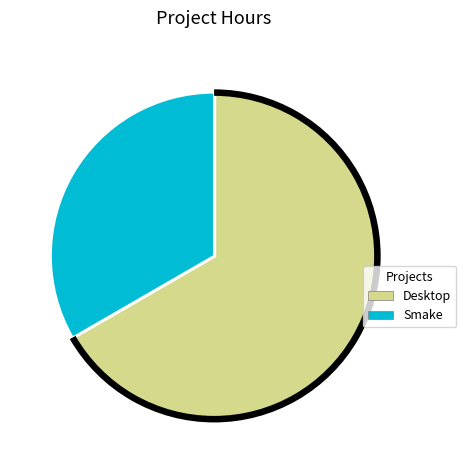

Is the sum of Desktop and Smake greater than half?

Yes